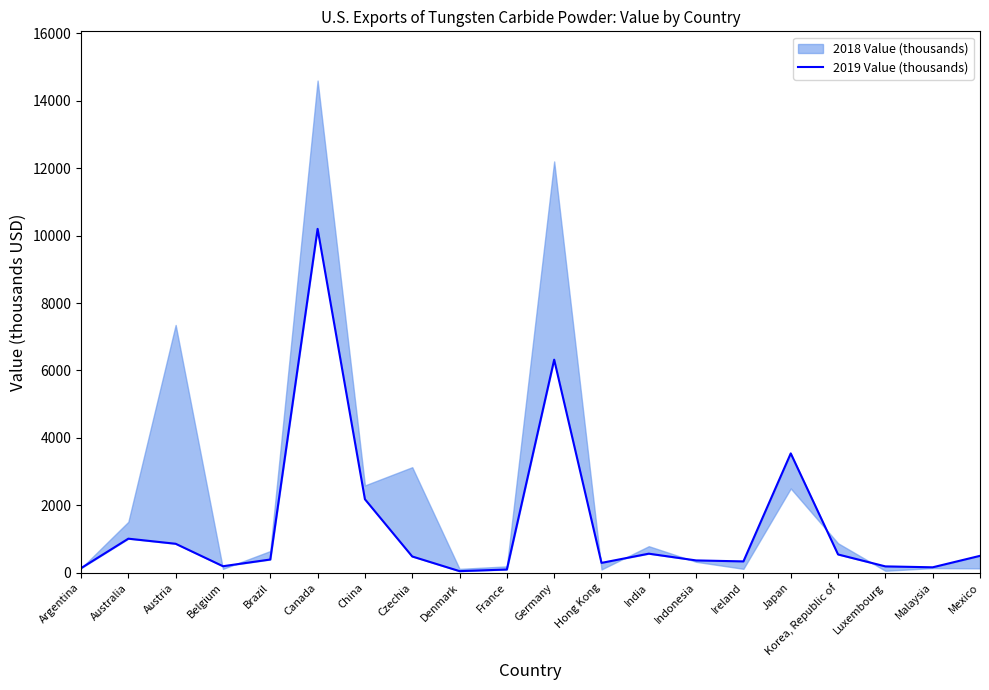

True or false: there are more than 2 points higher than both neighbors.

True